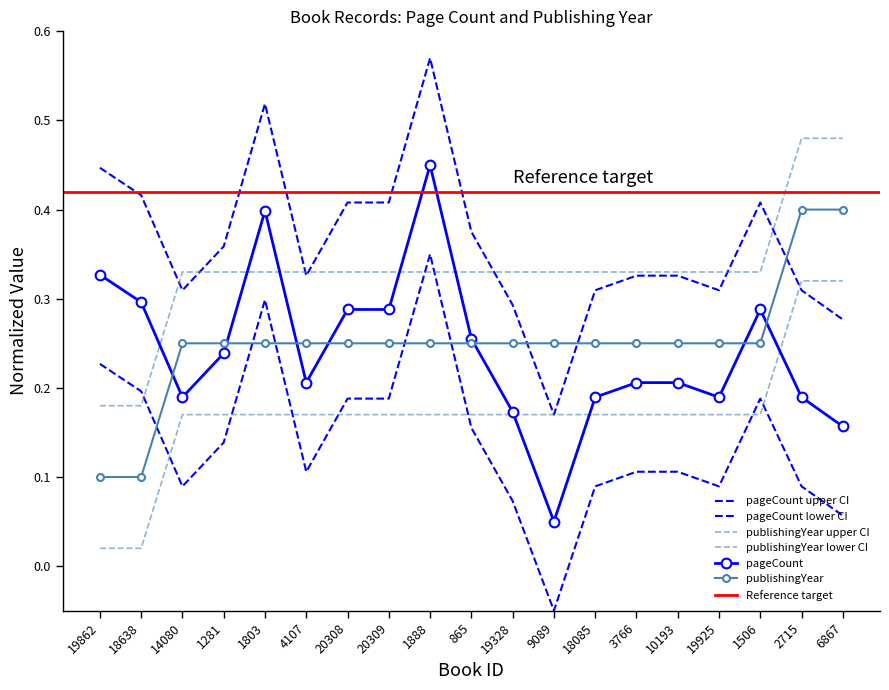

Is the value of pageCount at 10193 greater than the value of publishingYear at 18085?

No